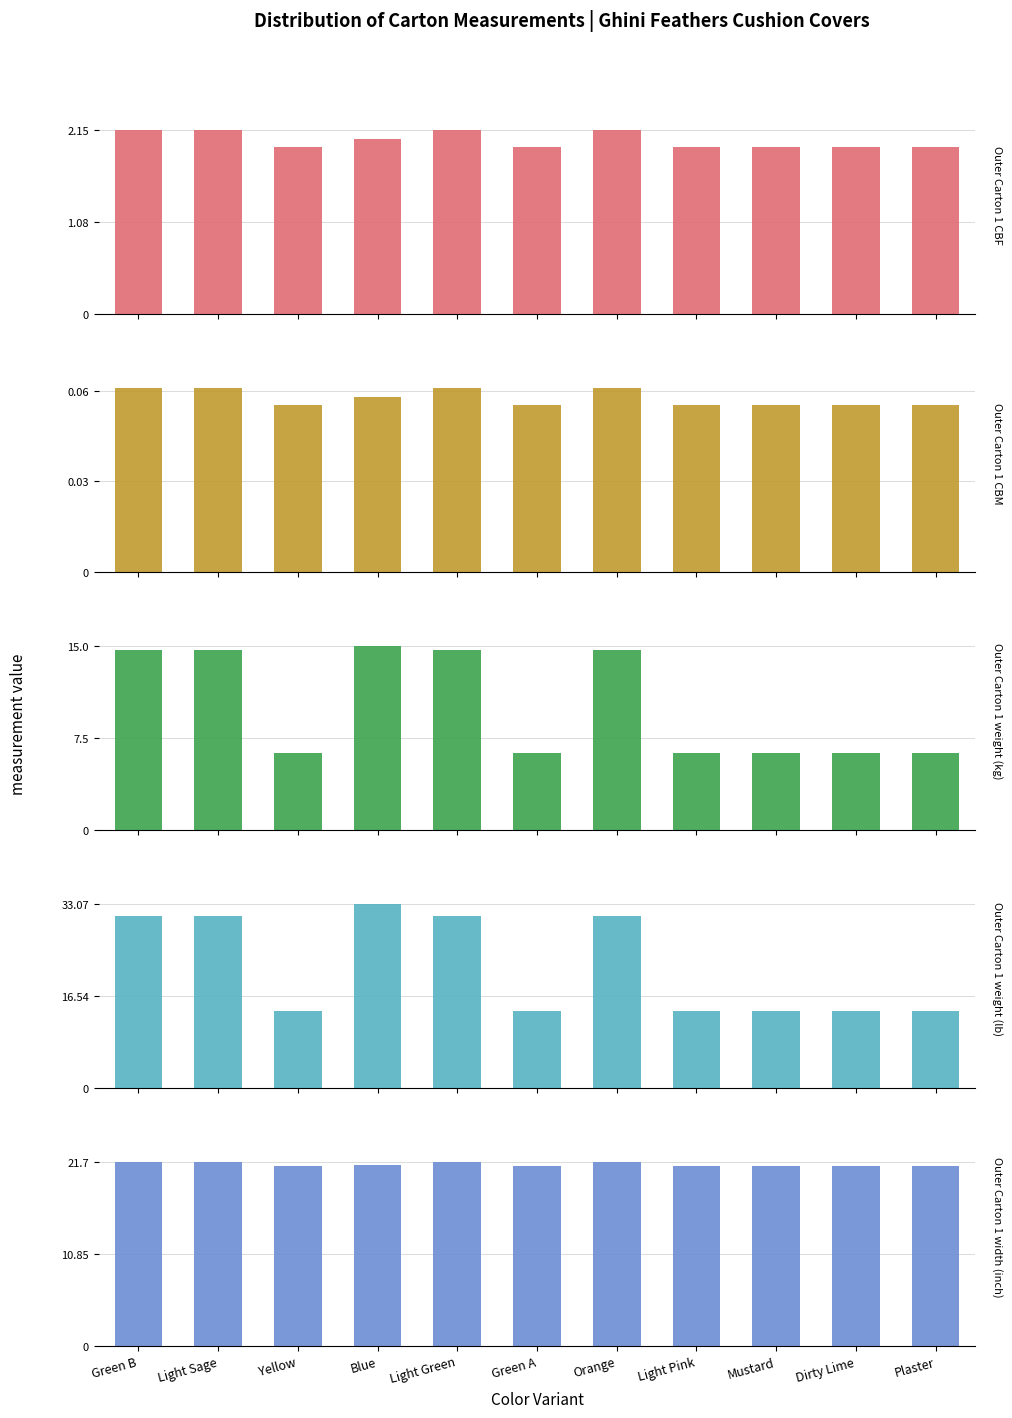

At which label is Outer Carton 1 CBM closest to 0?

Yellow